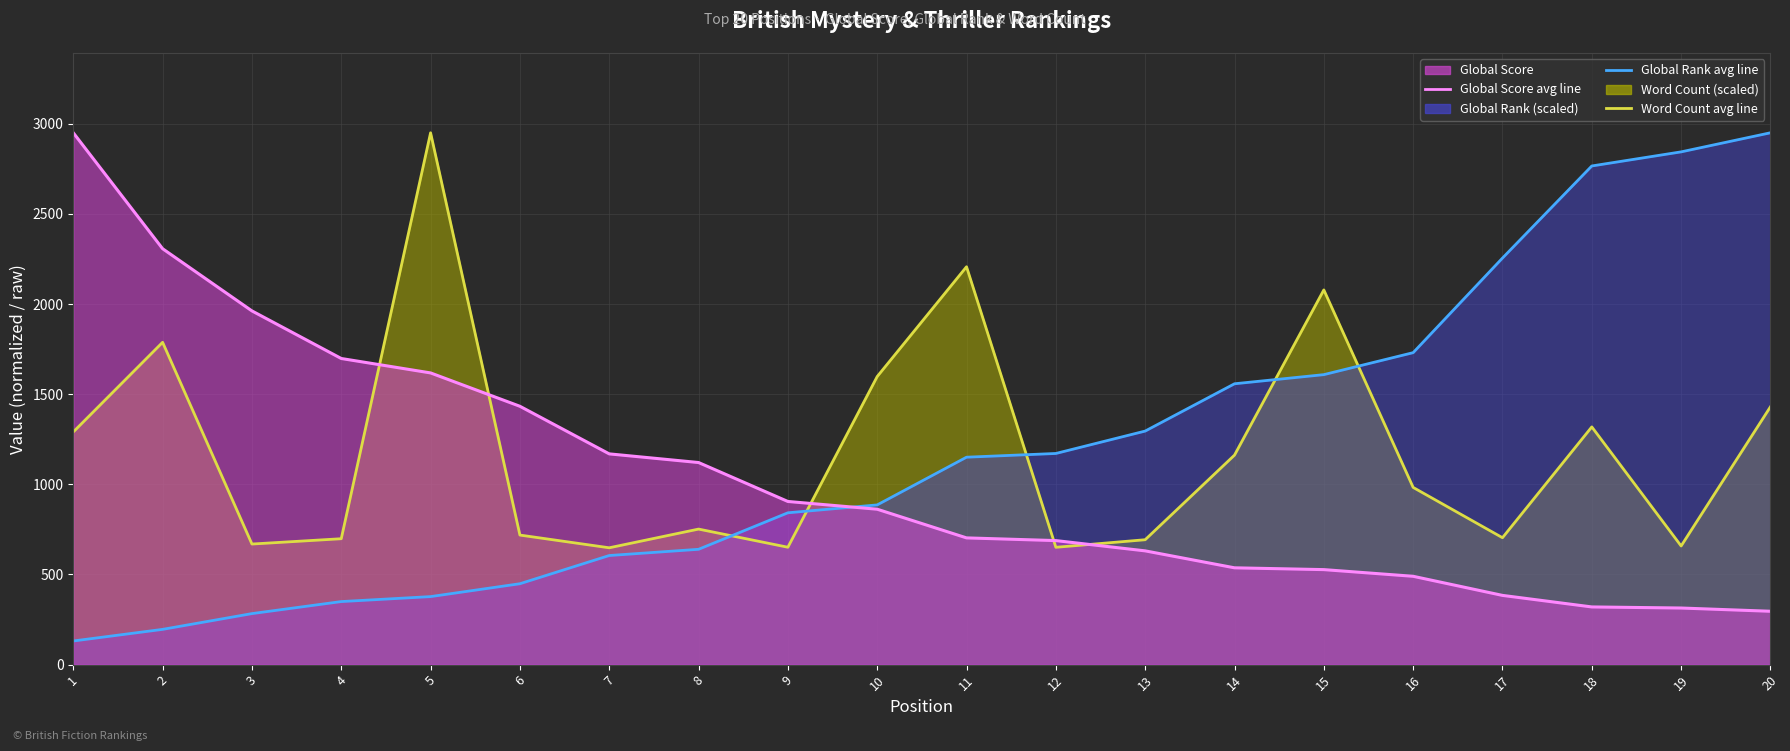

How many intersections are there between Word Count line and Global Score line?

5